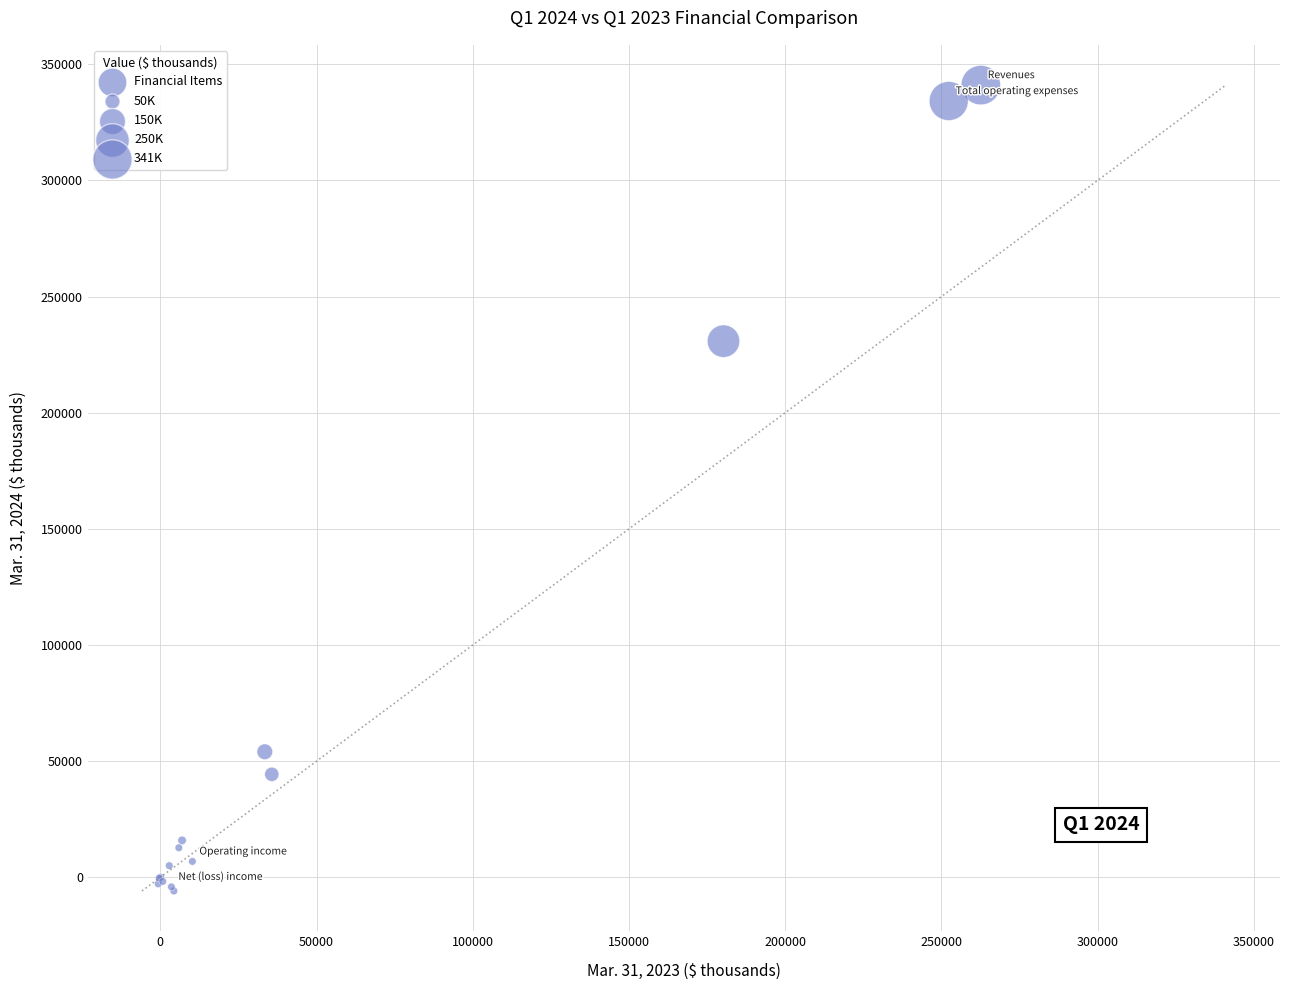

What Y value in the scatter plot is closest to 167562?

230792